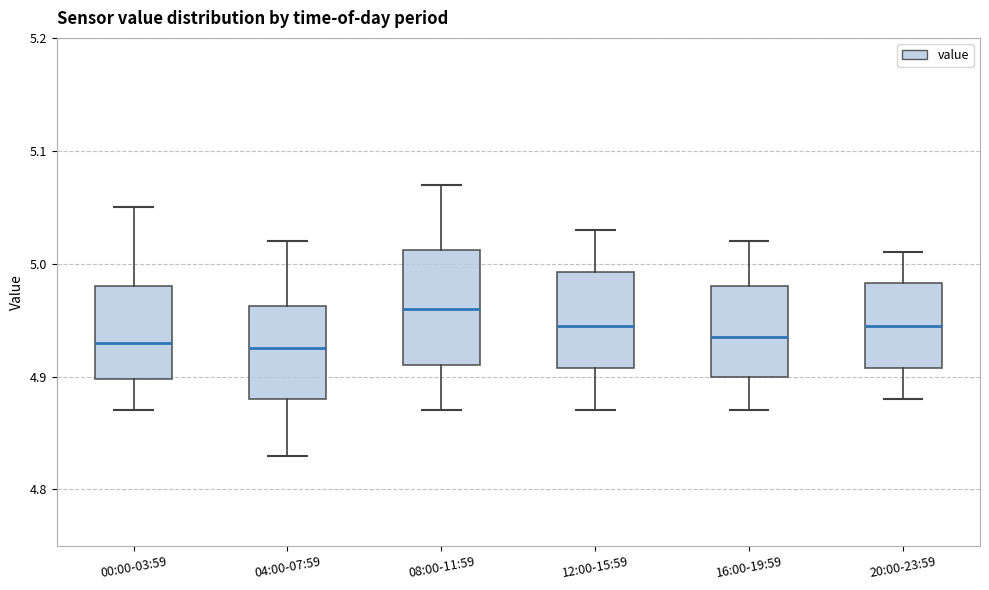

Where does the lower whisker of the box for 08:00-11:59 end on the y-axis? The values are not printed on the chart, so give them approximately, as read against the axis.

4.87